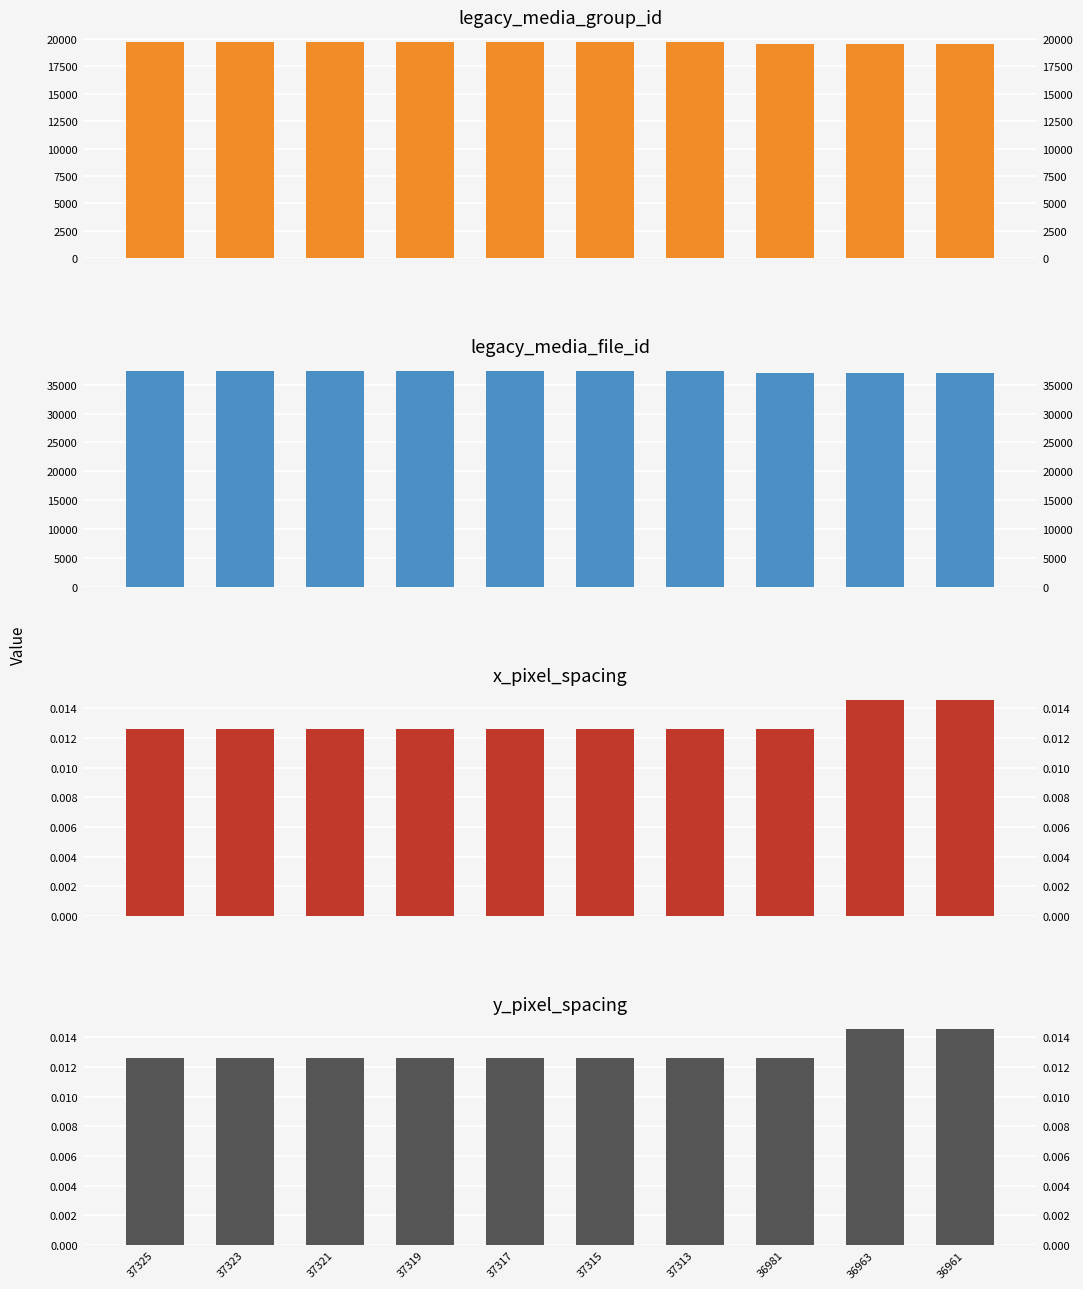

What are all the series names shown in the legend?

legacy_media_group_id, legacy_media_file_id, x_pixel_spacing, y_pixel_spacing